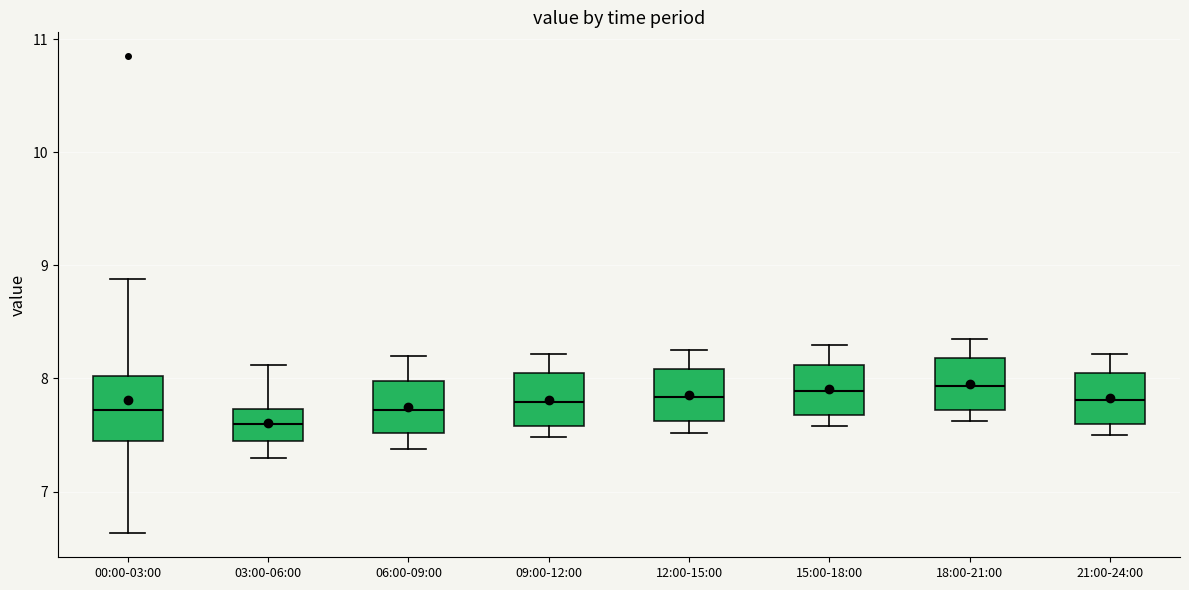

Comparing the boxes themselves (not the whiskers), which one is the tallest?

00:00-03:00